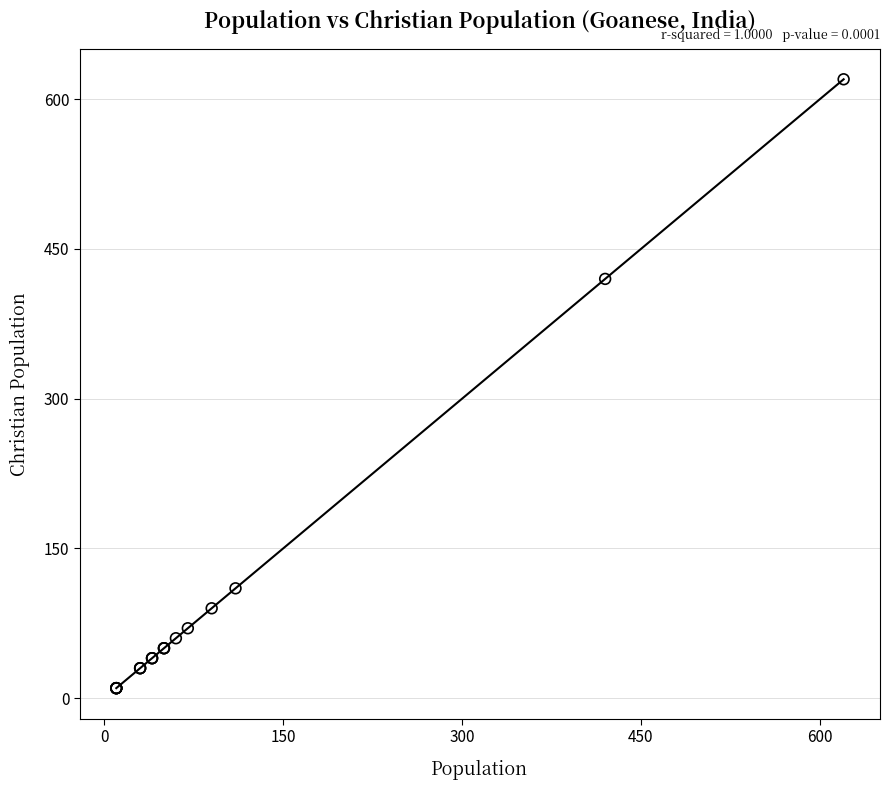

What Y value in the scatter plot is closest to 315?

420